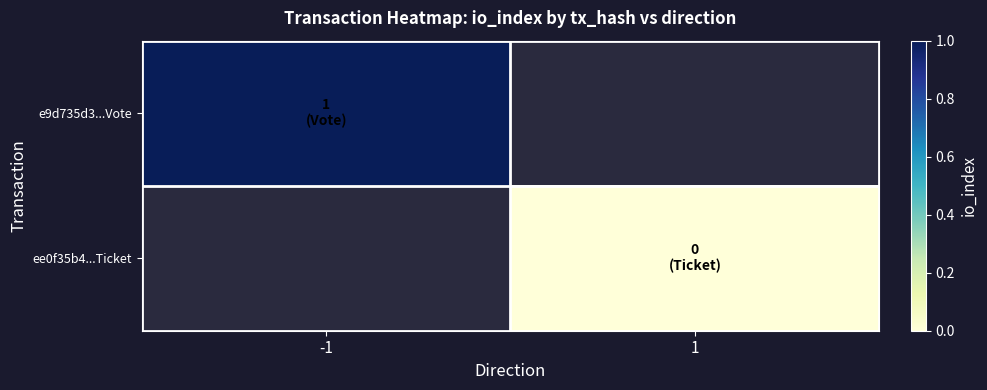

How many data points does each series have?

2